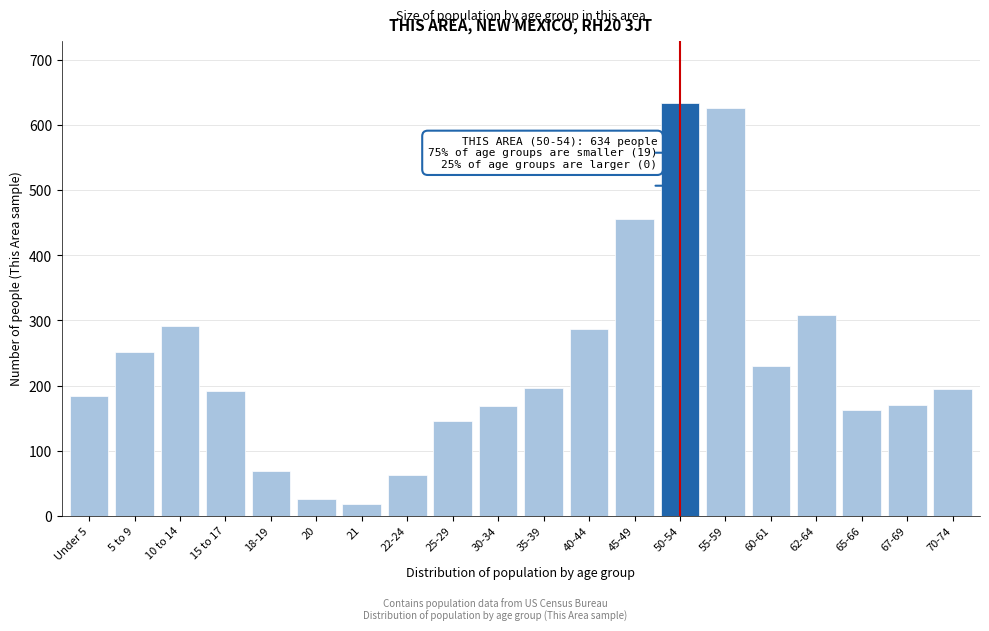

What is the average value?

234